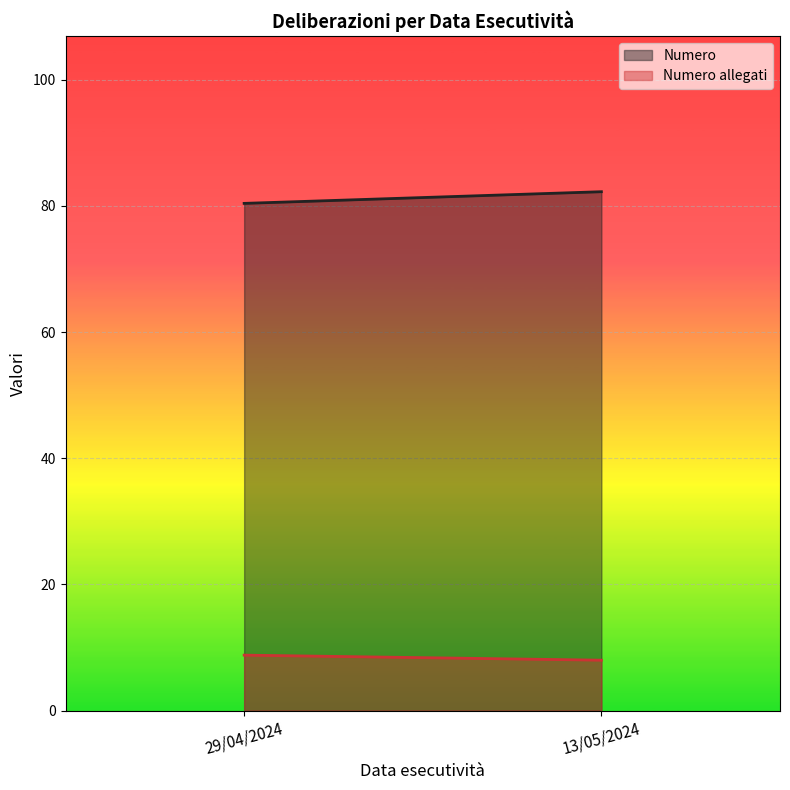

The Numero series shows 108 at 29/04/2024. True or false?

False